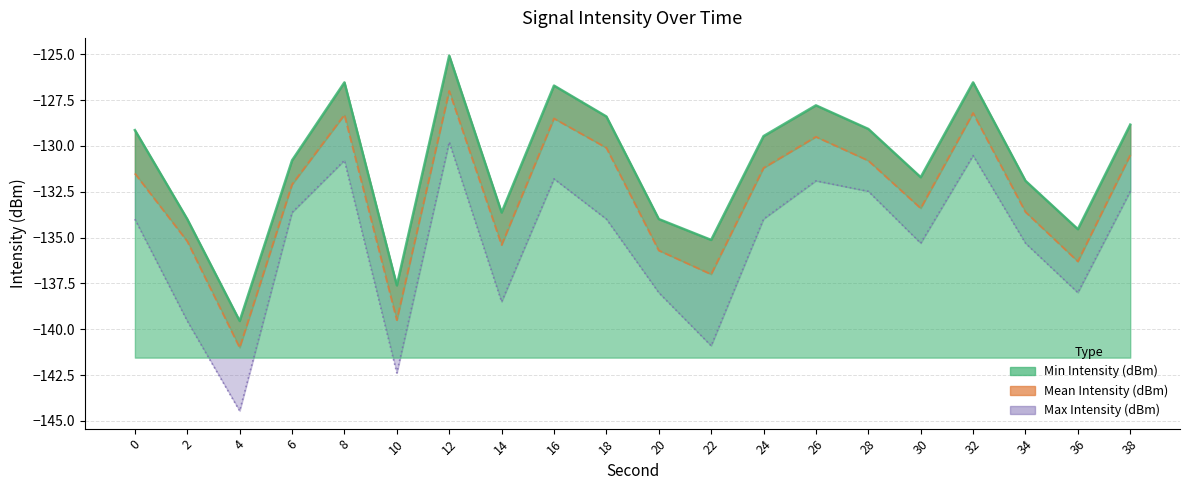

How many values in the Max Intensity (dBm) series exceed -133?

7